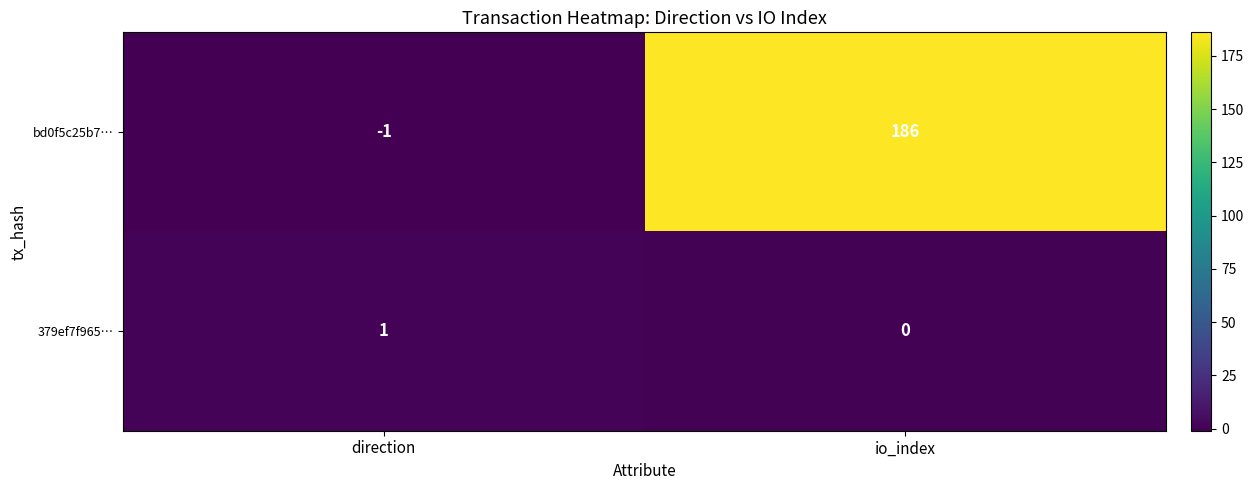

At direction, list the series in order from largest to smallest.

379ef7f965…, bd0f5c25b7…